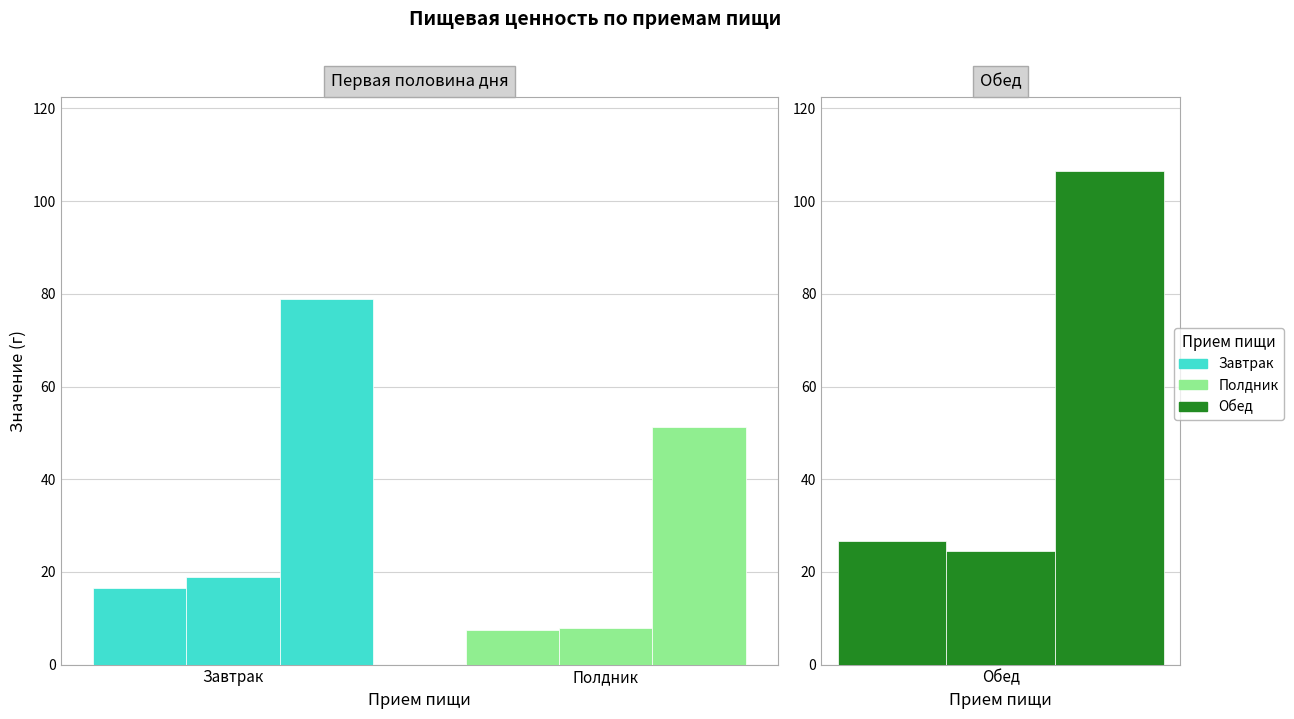

Is it true that Углеводы equals 79.0 at Завтрак?

True